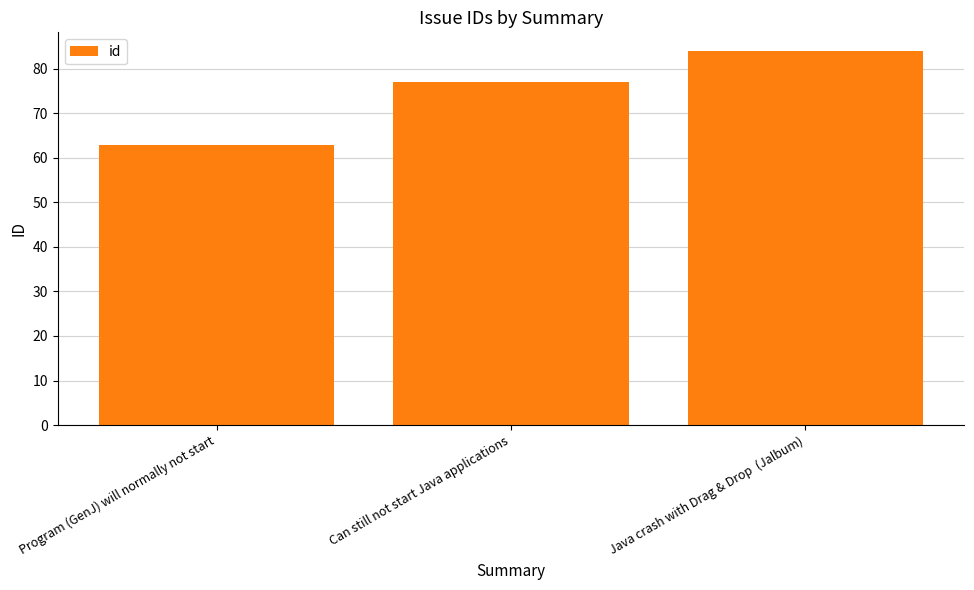

True or false: the data shows 120 at Can still not start Java applications.

False